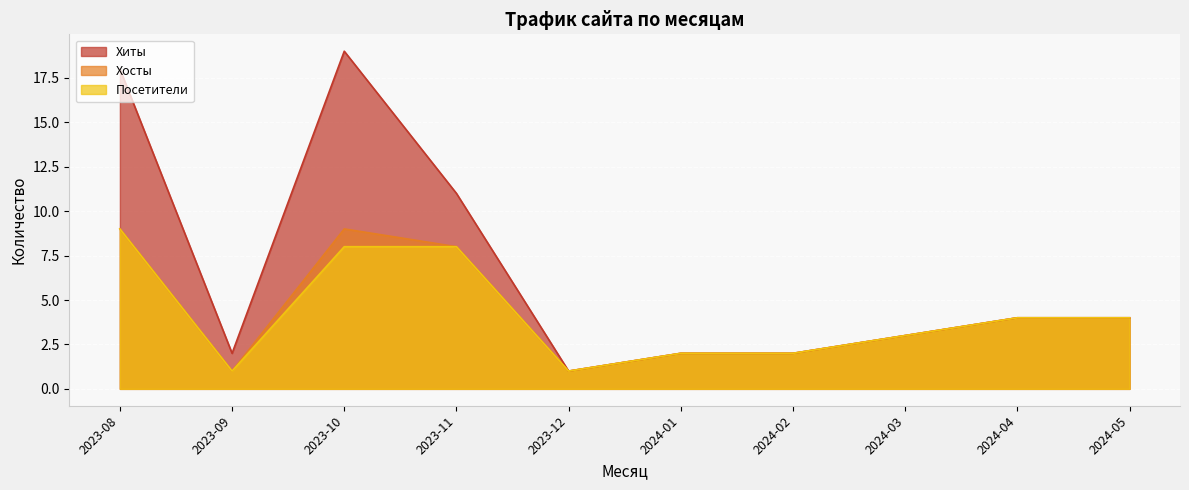

At which category is the sum across all series the highest?

2023-08